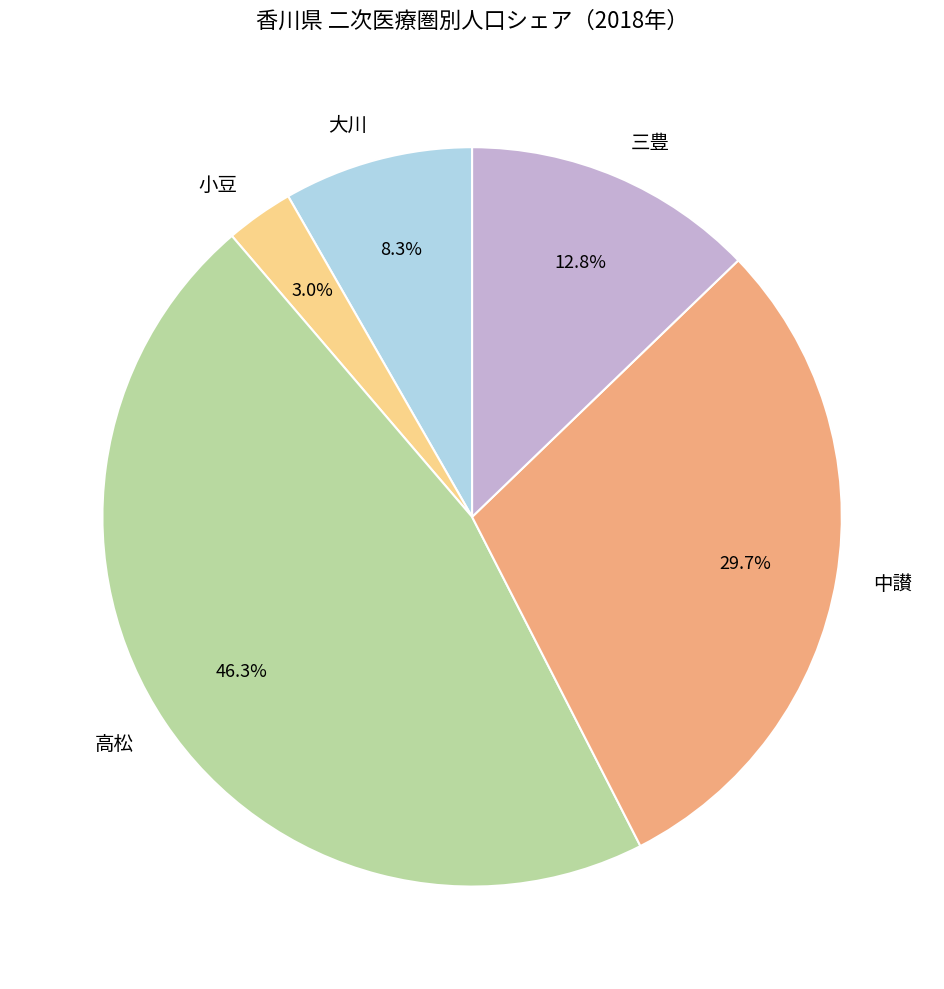

True or false: 小豆 accounts for 3% of the total.

True